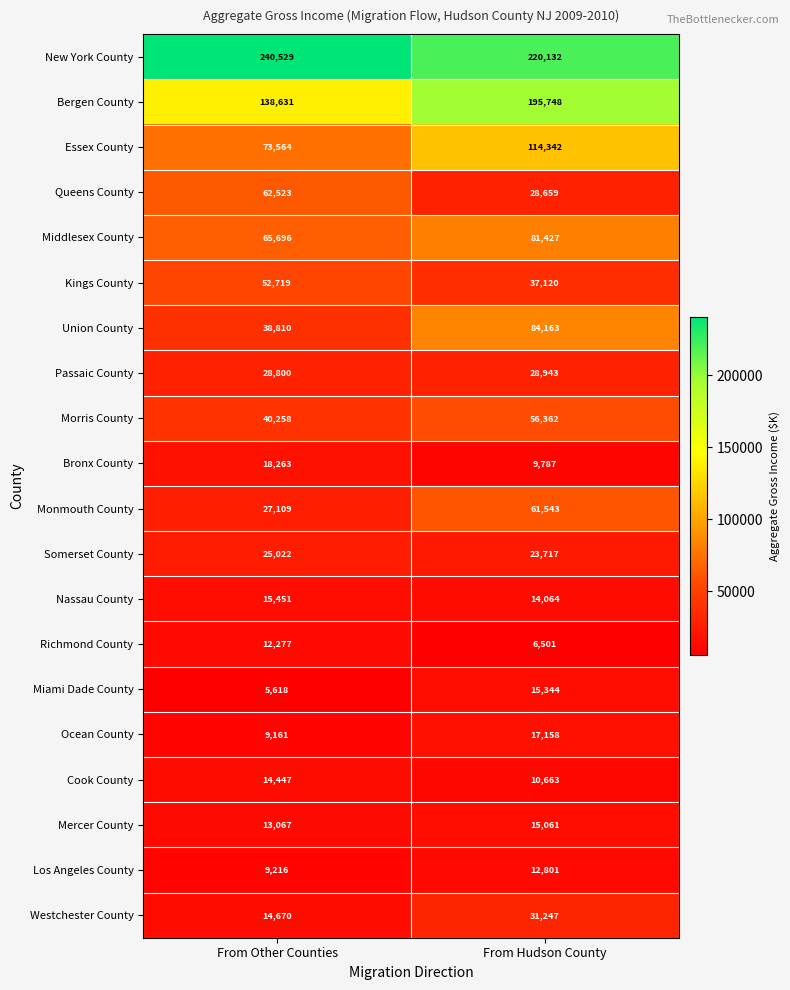

What is the difference between the maximum and minimum values in the Cook County series?

3784